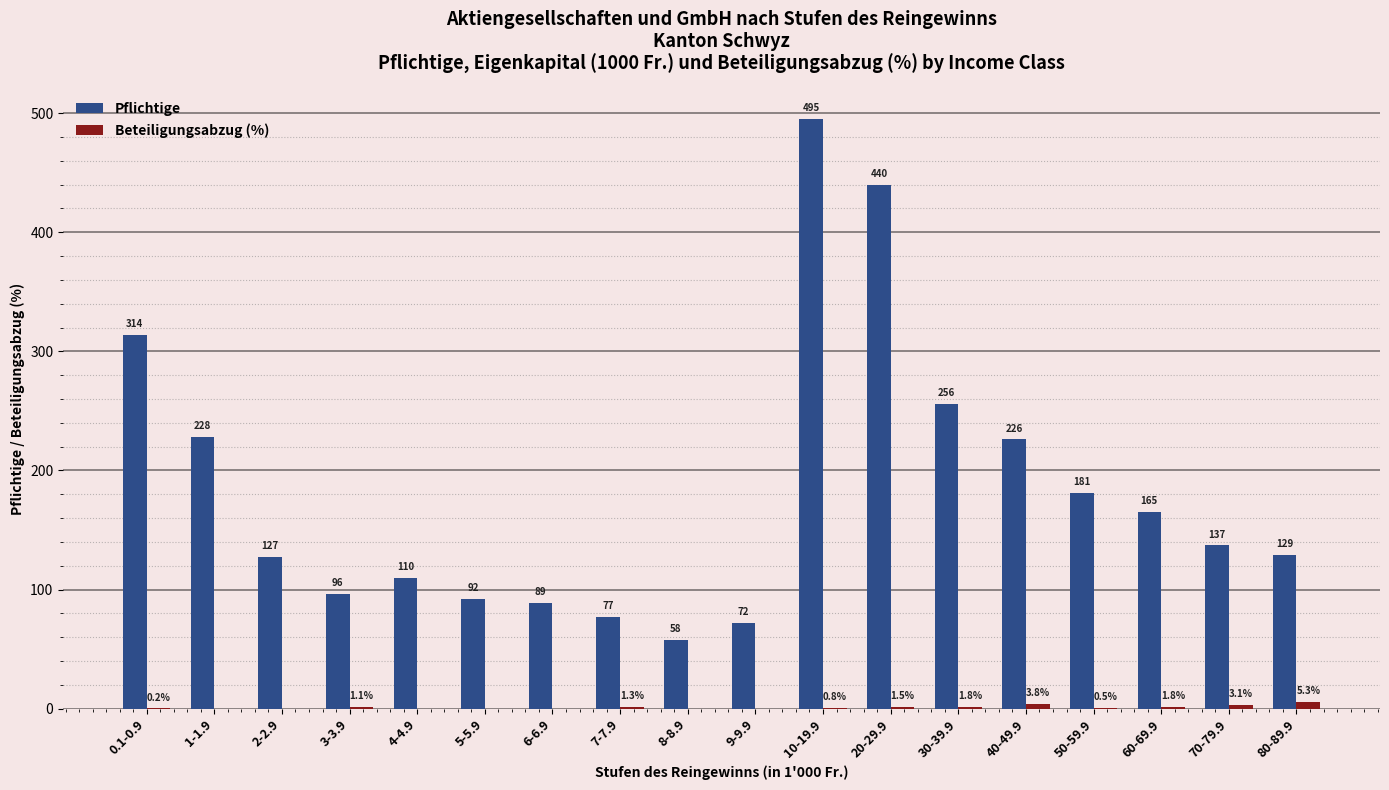

At which category is the sum across all series the highest?

10-19.9